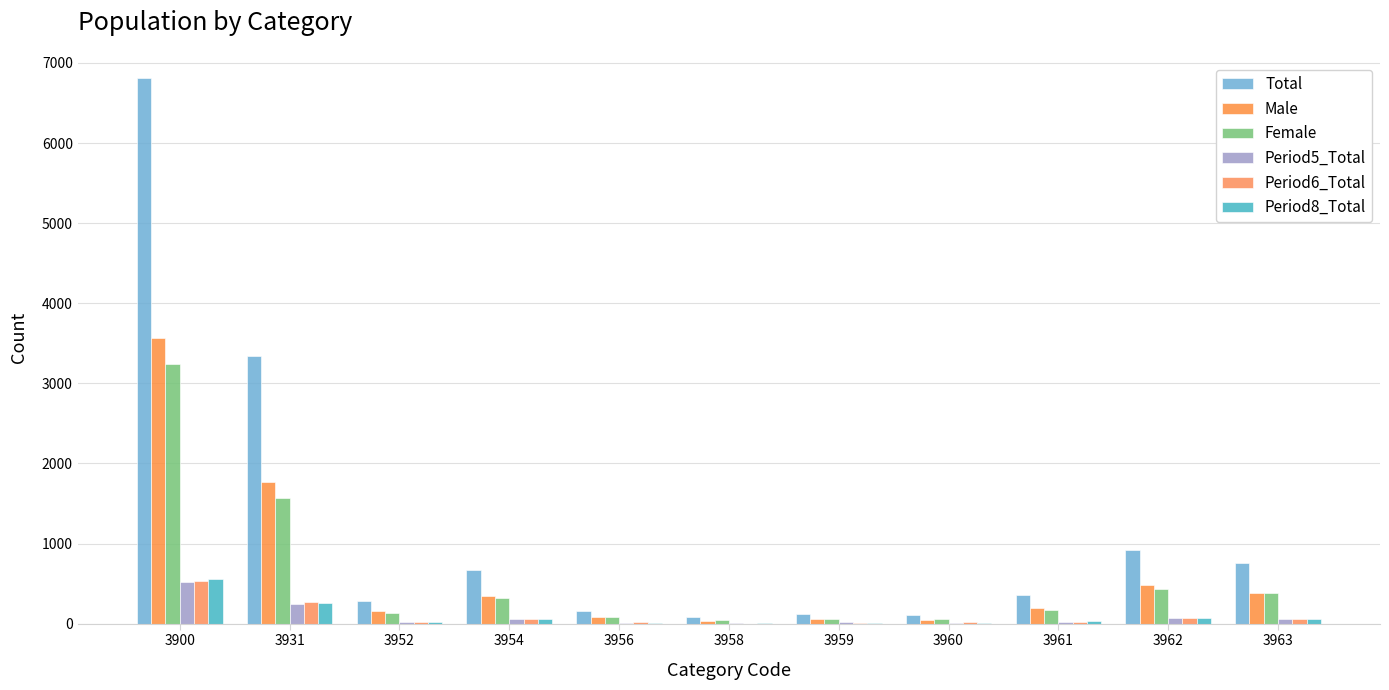

Reading left to right, what are all the values shown in this chart?

Total: 6811	3337	288	668	162	79	121	108	362	923	763
Male: 3563	1766	154	344	84	38	60	50	194	487	386
Female: 3248	1571	134	324	78	41	61	58	168	436	377
Period5_Total: 516	246	21	60	11	6	18	10	22	65	57
Period6_Total: 538	274	25	55	15	1	4	17	26	67	54
Period8_Total: 554	261	26	63	11	4	10	10	30	76	63